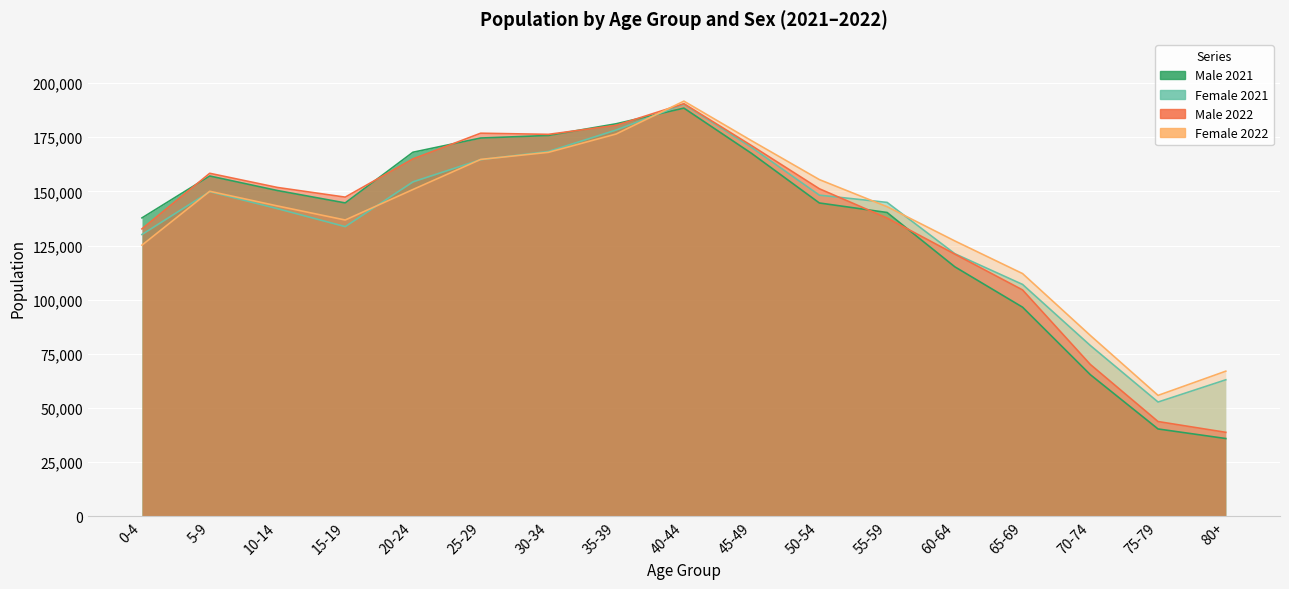

Which series changed the most between 60-64 and 75-79?

Male 2022